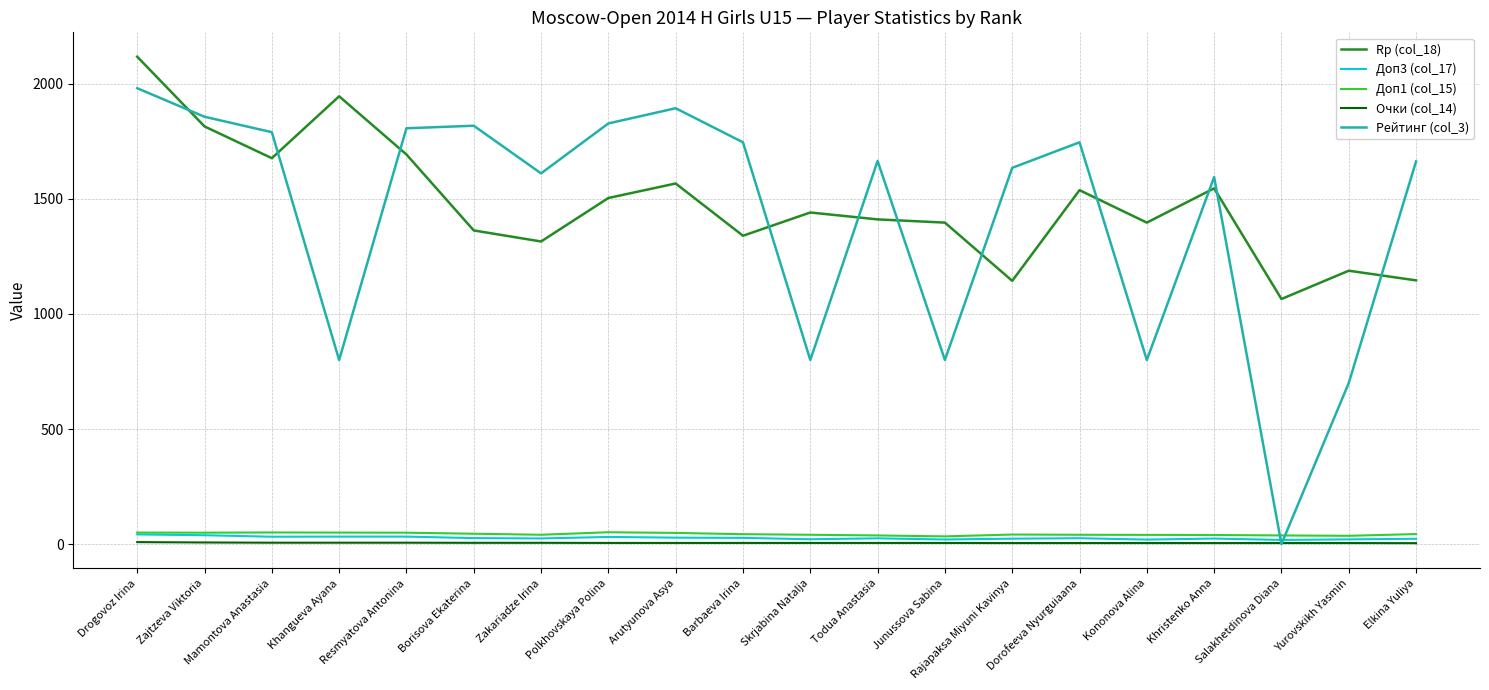

Where is Rp (col_18) nearest to the value 1591?

Arutyunova Asya